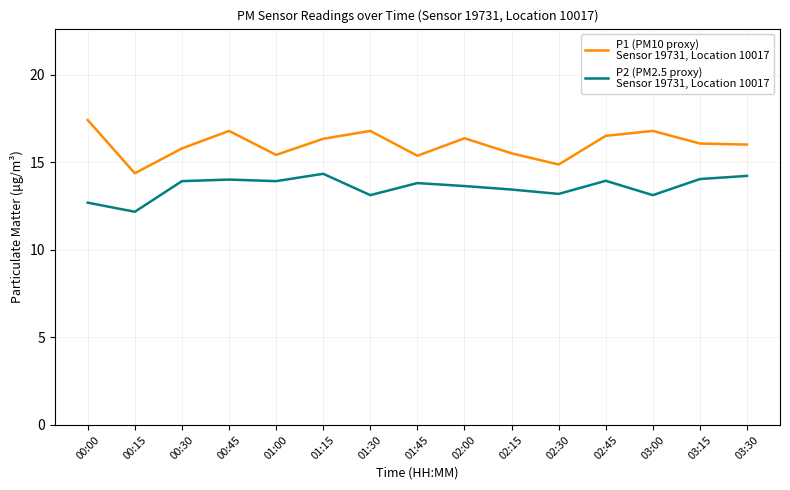

What position from the right is 00:30?

13